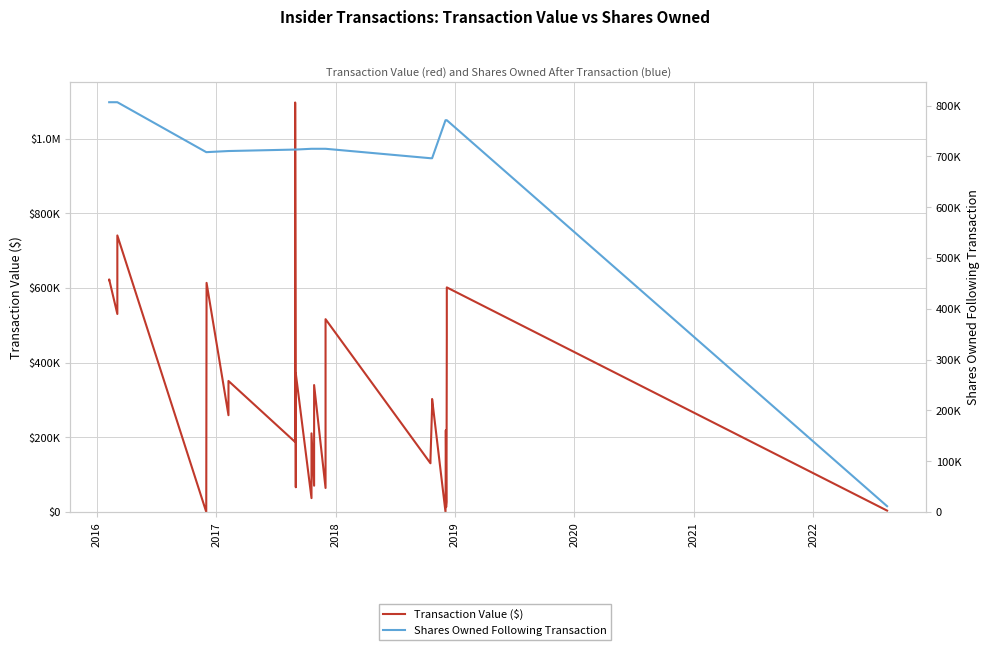

Is the value of Shares Owned Following Transaction at 11 greater than the value of Transaction Value ($) at 2017?

Yes